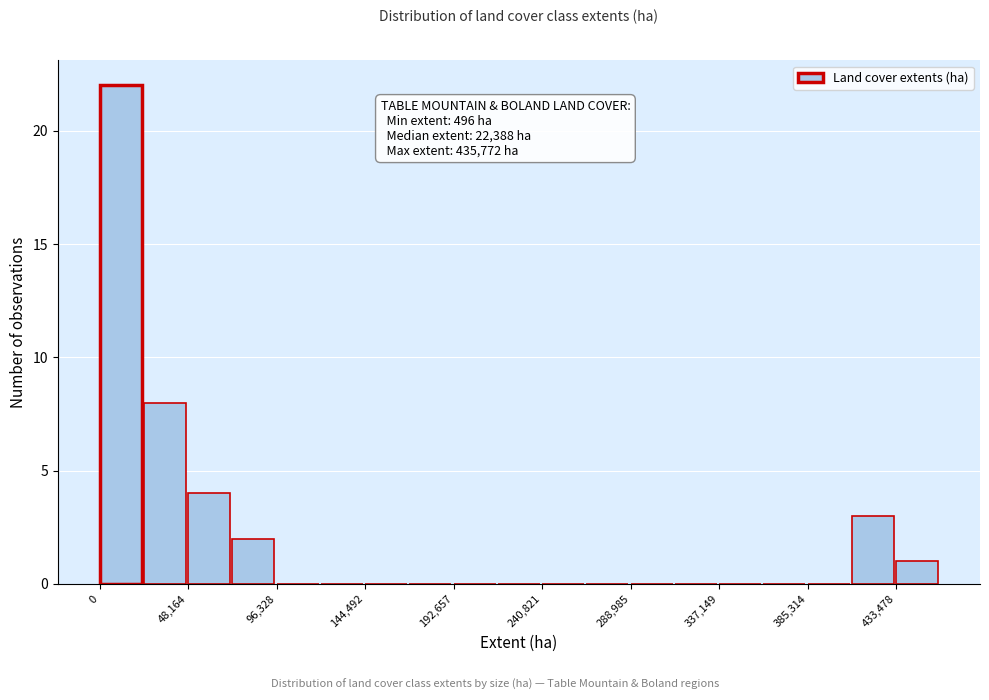

Which range on the x-axis has the tallest bar?

0 to 25000